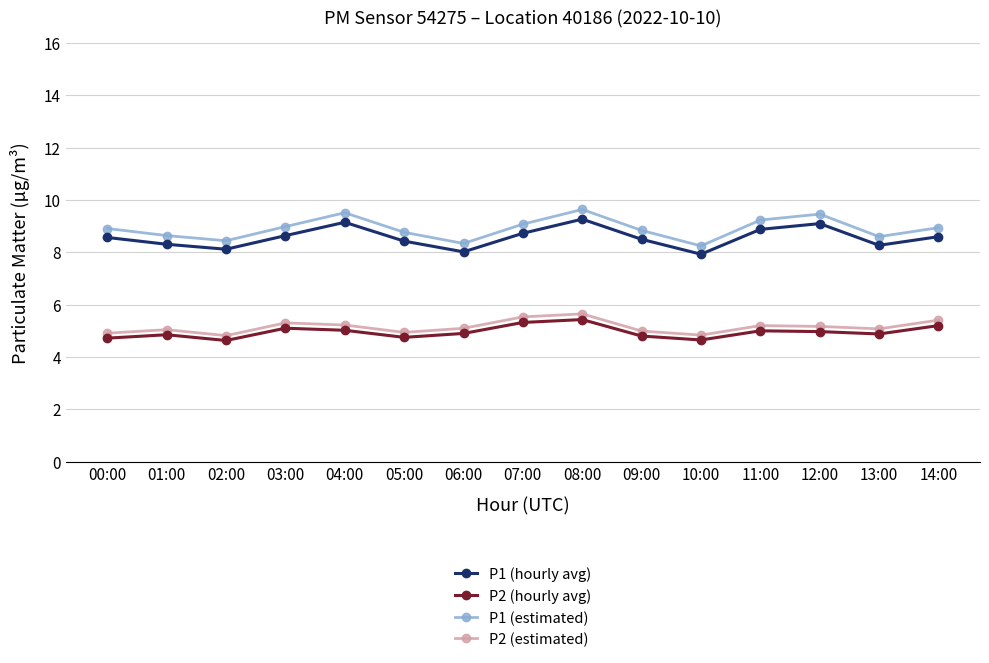

What is the value of the P1 (estimated) point at the 15th from the left?

8.9